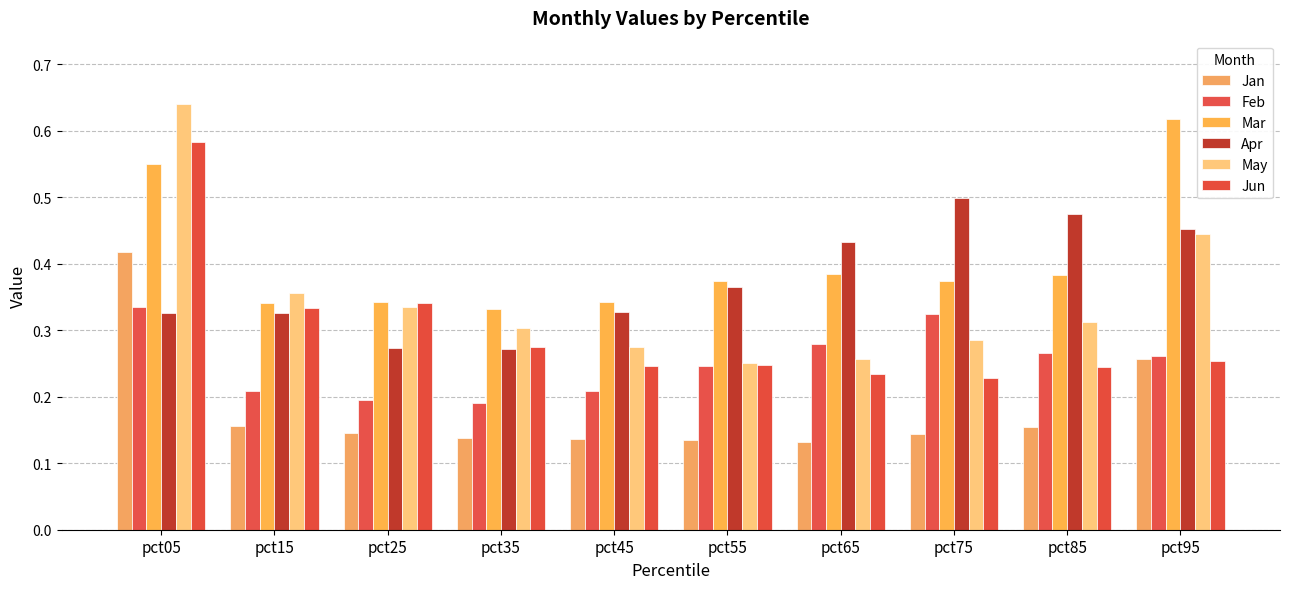

At which category is the sum across all series the highest?

pct05